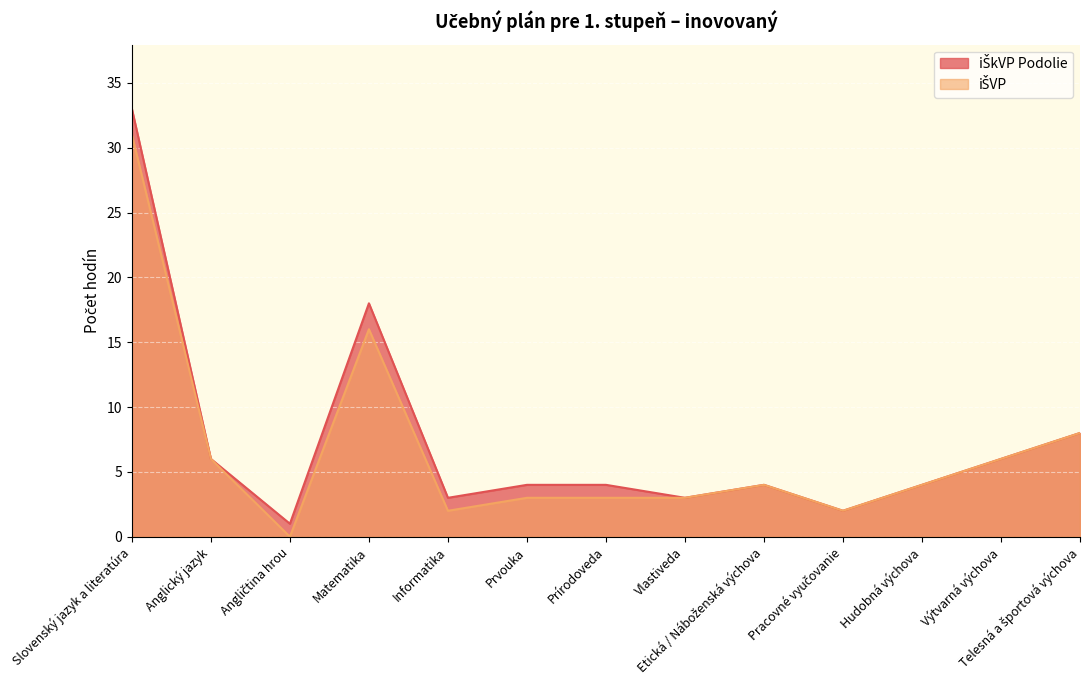

What is the value of the iŠkVP Podolie point at the 12th from the left?

6